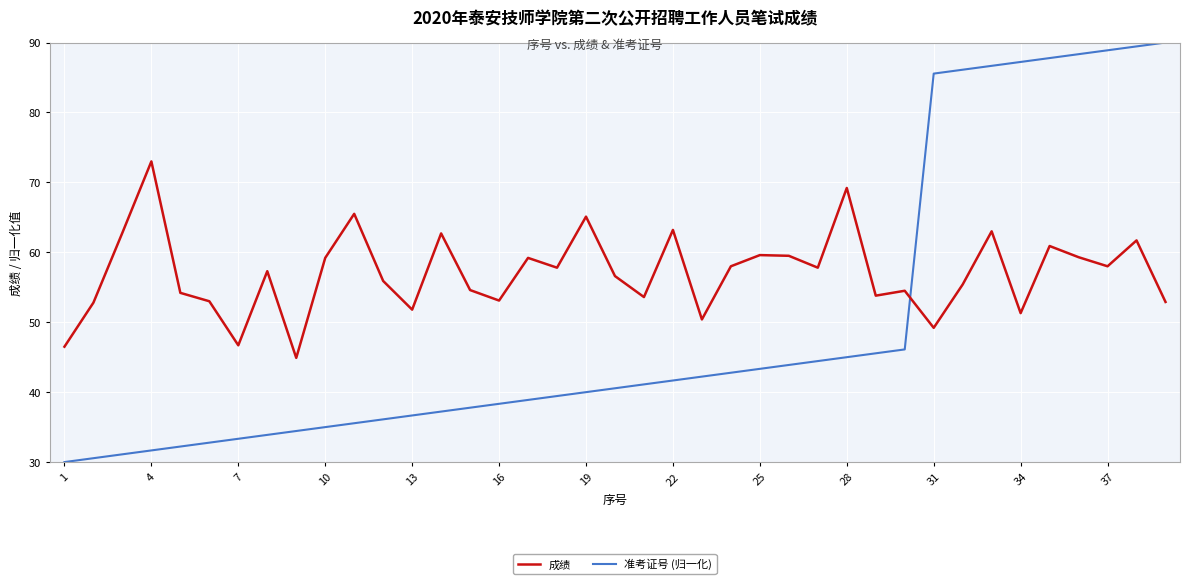

What is the difference between the maximum and minimum values in the 准考证号 (归一化) series?

60.0